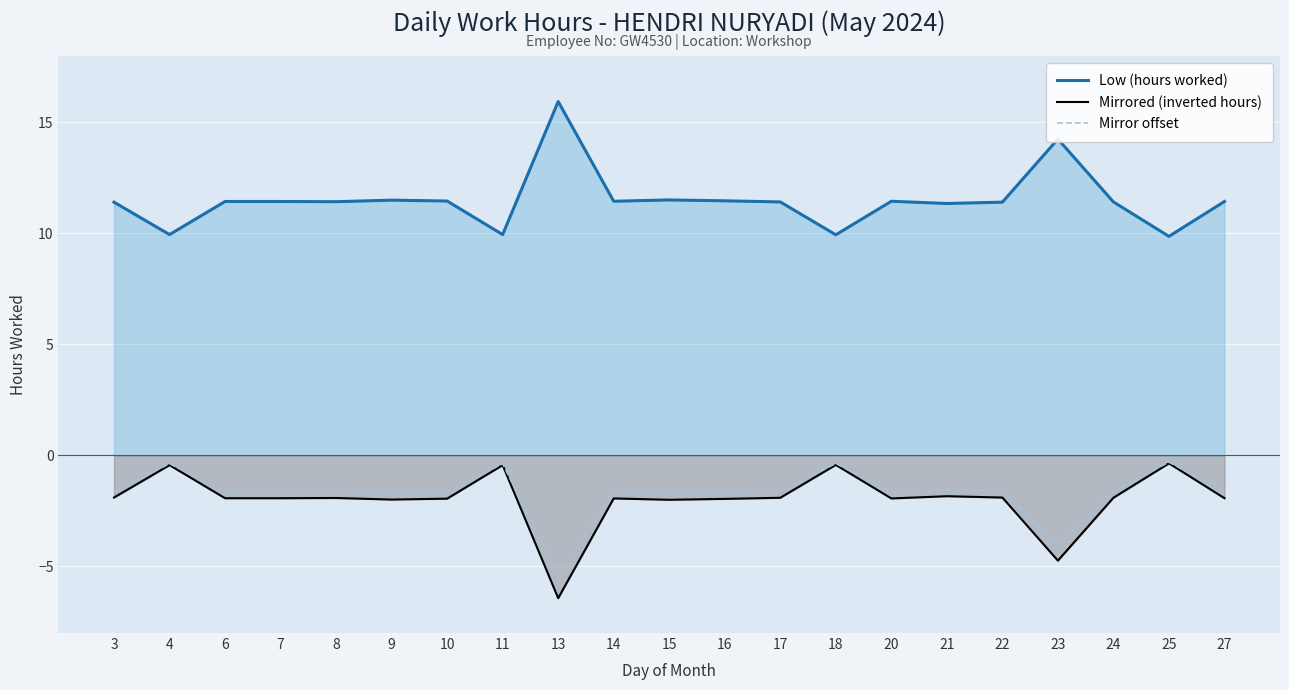

How many values in the Mirrored (inverted hours) series are below -1?

17